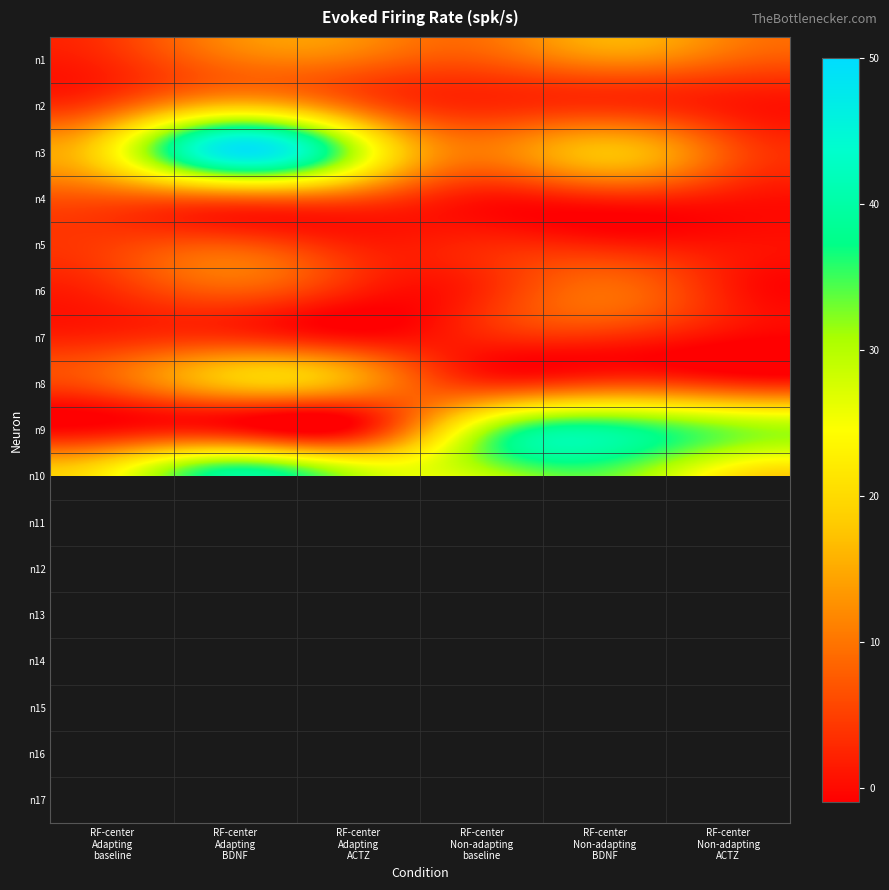

The n10 series shows 35.9 at RF-center Adapting baseline. True or false?

False